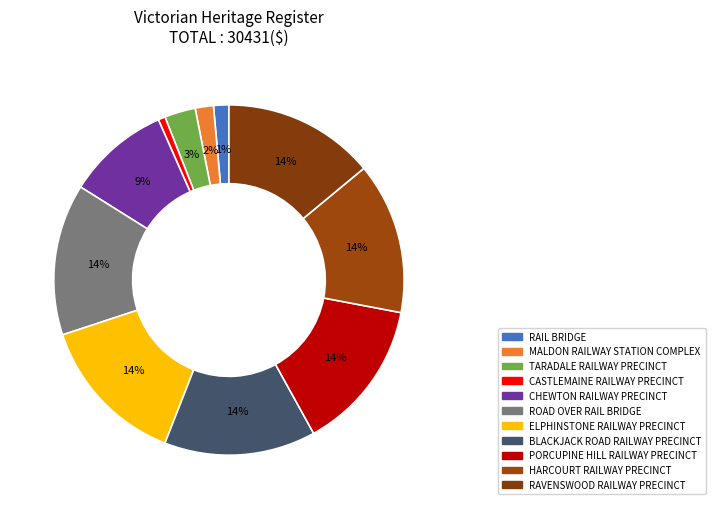

Does RAVENSWOOD RAILWAY PRECINCT represent more than half of the total?

No